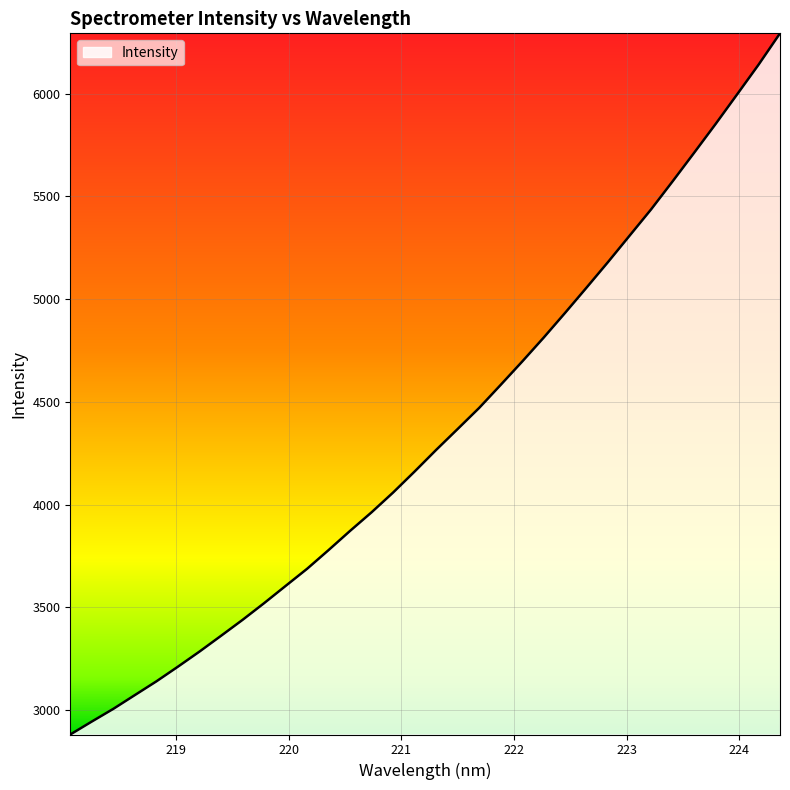

What is the greatest value displayed?

6293.9